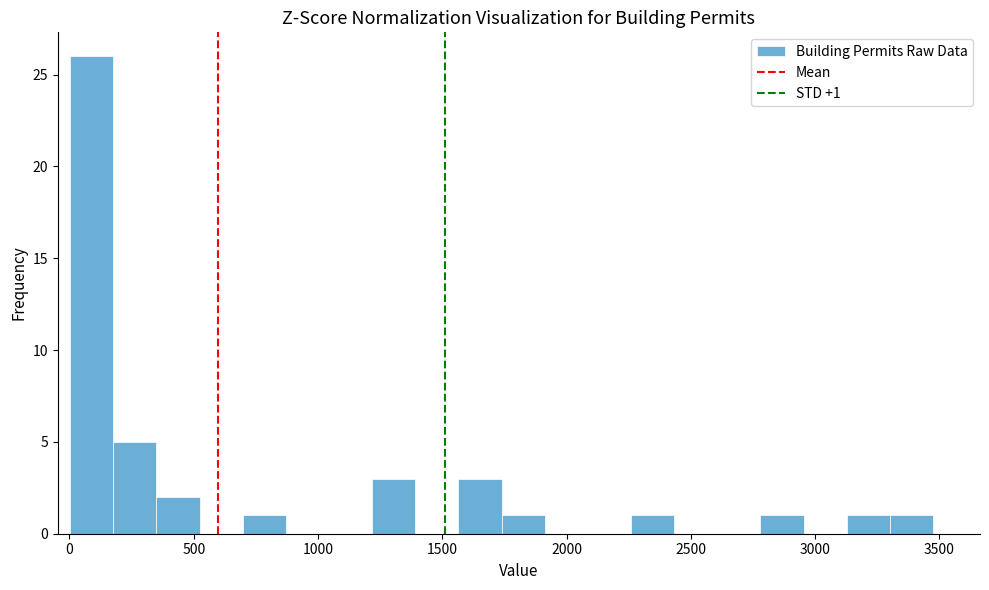

Around what value on the x-axis is the tallest bar? Give the approximate position of its centre, as read against the axis.

100